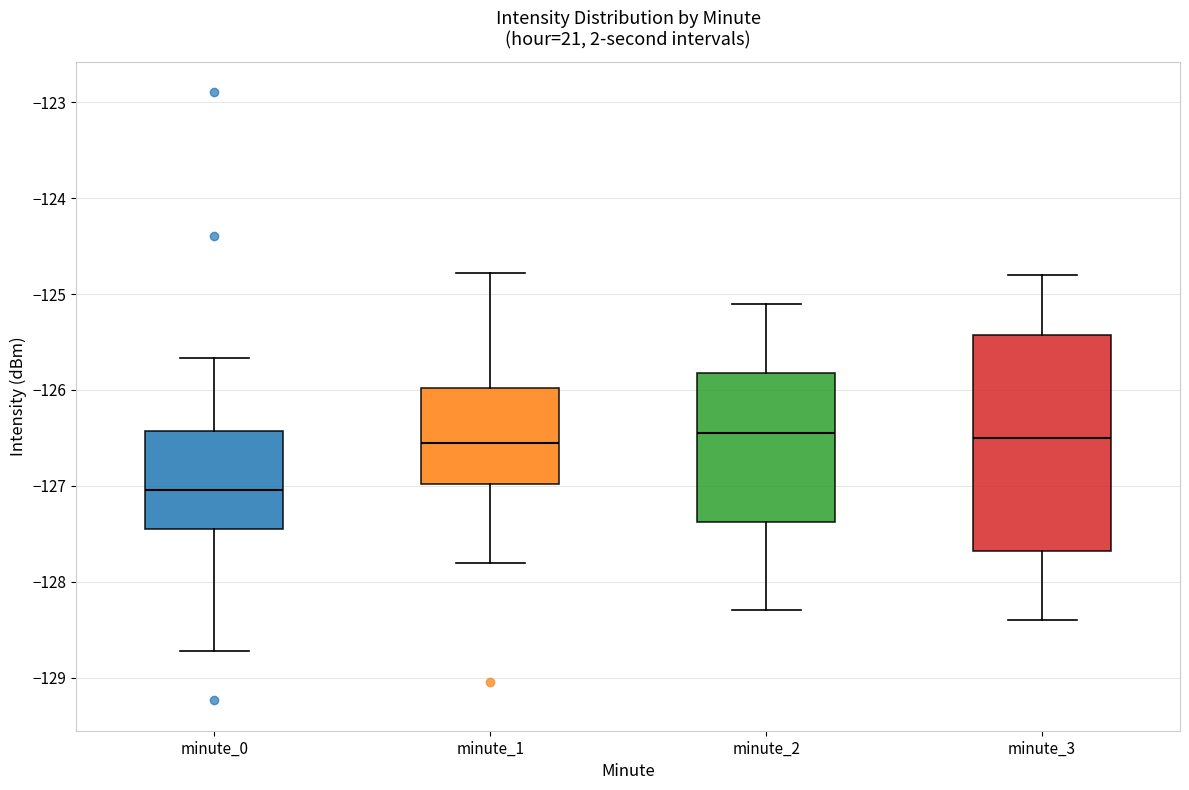

Reading left to right, transcribe this box plot: for each box, give where its median line is, the range the box spans, and where its two whiskers end, as read against the y-axis. The values are not printed on the chart, so give them approximately, as read against the axis.

minute_0: median -127.0, box -127.4 to -126.4, whiskers -128.7 to -125.7
minute_1: median -126.5, box -127.0 to -126.0, whiskers -127.8 to -124.8
minute_2: median -126.4, box -127.4 to -125.8, whiskers -128.3 to -125.1
minute_3: median -126.5, box -127.7 to -125.4, whiskers -128.4 to -124.8